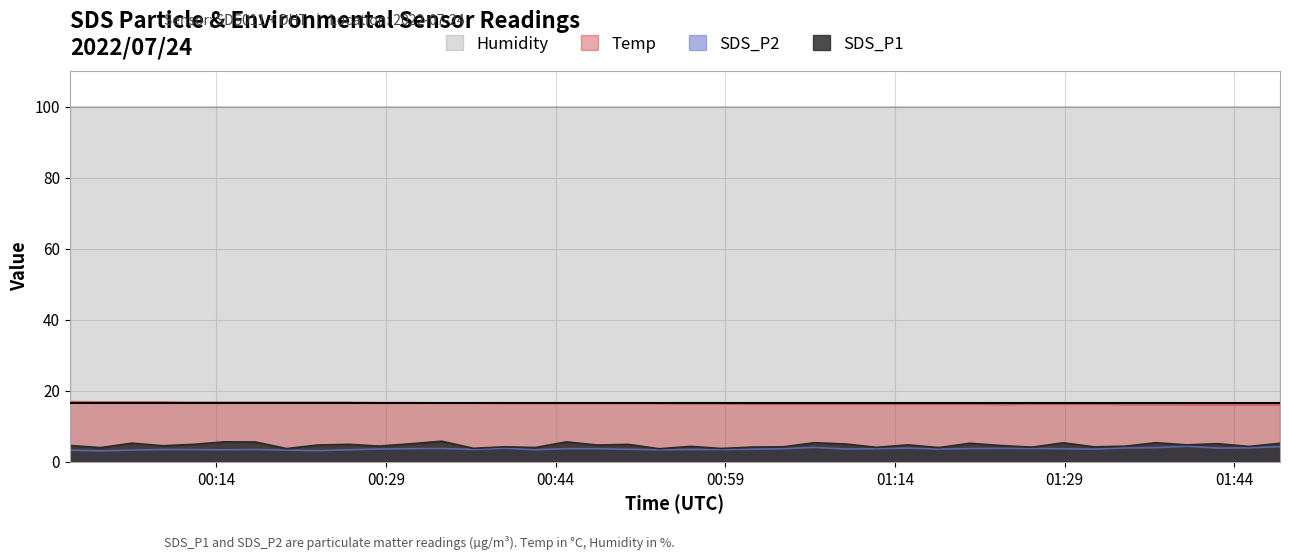

Which series has the largest total across all categories?

Humidity